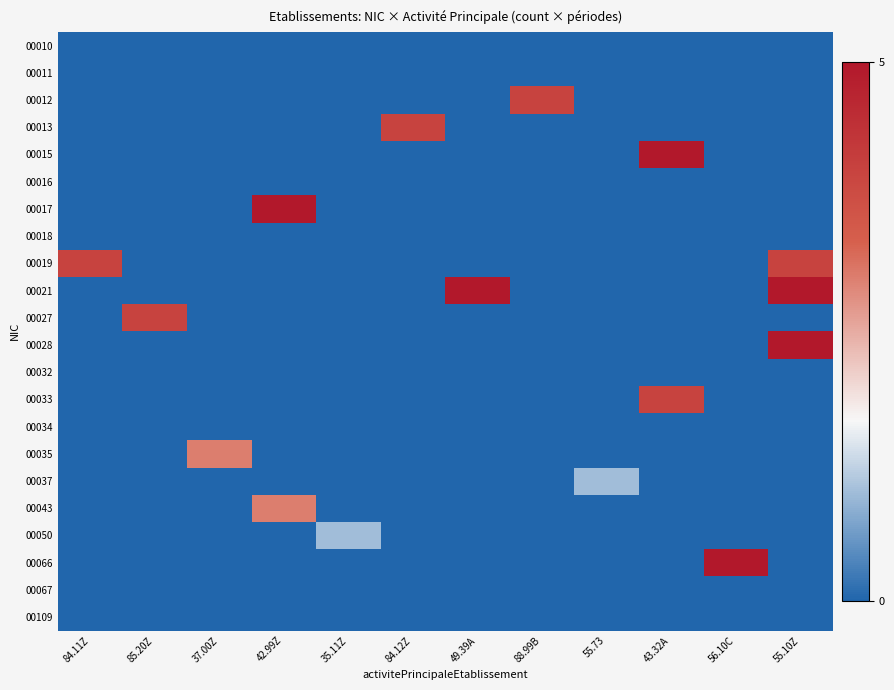

Between 37.00Z and 35.11Z, which series saw the biggest shift?

00035